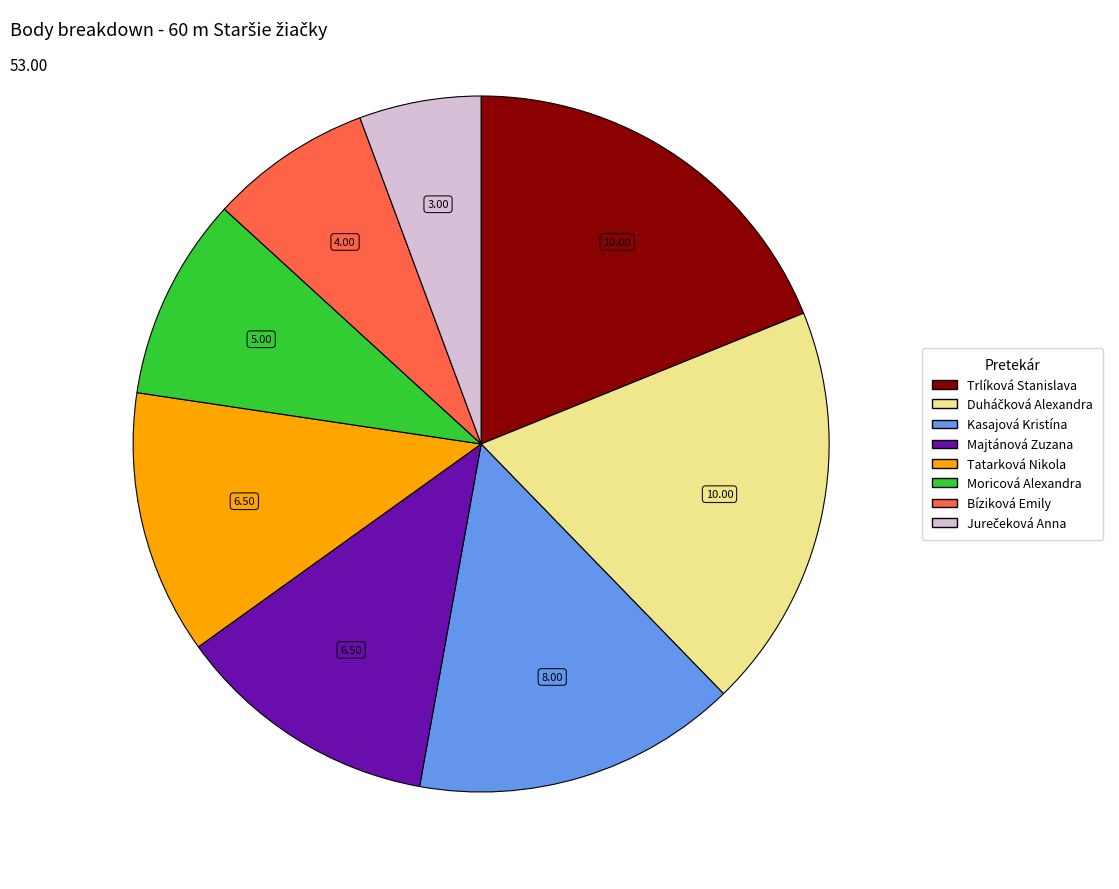

Combined, do Majtánová Zuzana and Moricová Alexandra account for over 50%?

No